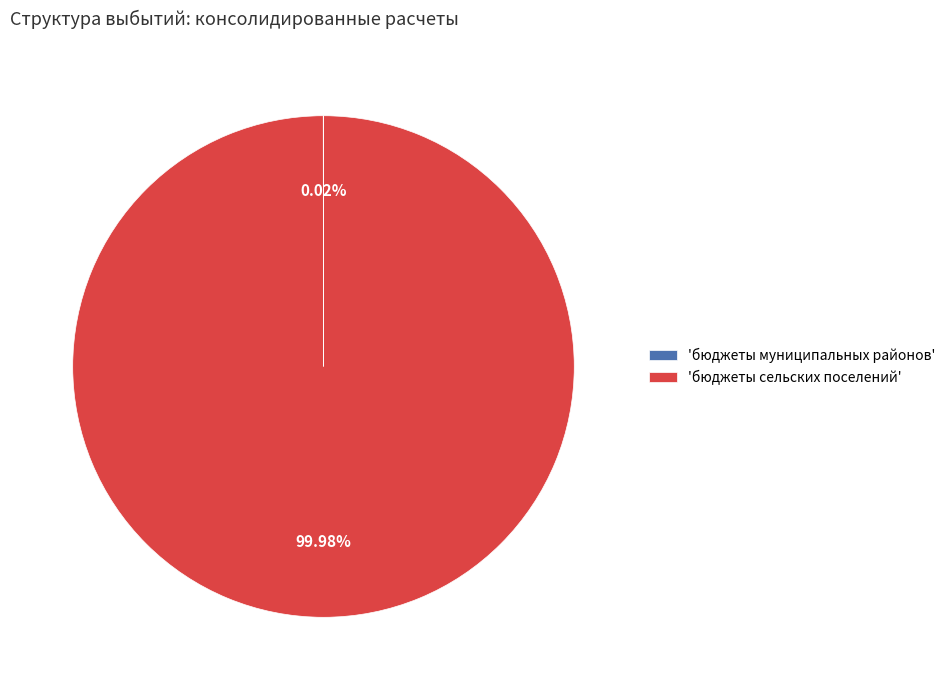

What is the largest slice in the pie chart?

'бюджеты сельских поселений'